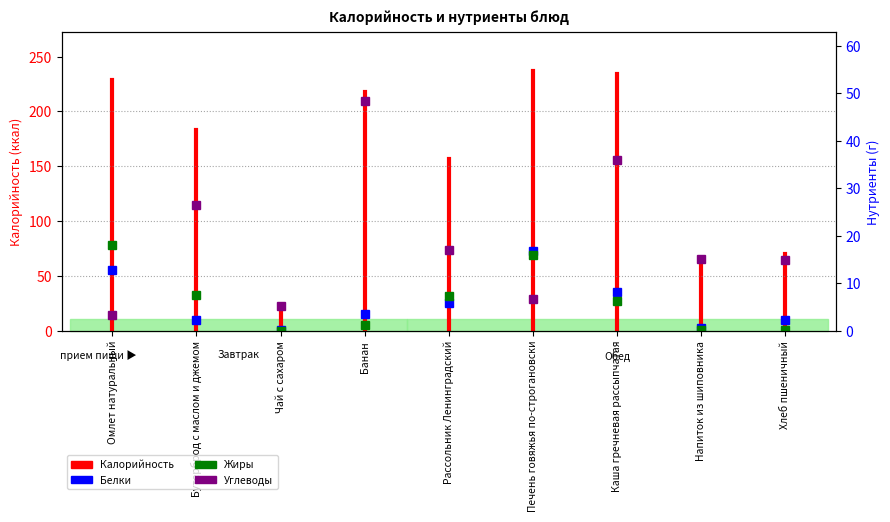

Reading left to right, extract all data points from this chart.

Белки: Омлет натуральный=12.7	Бутерброд с маслом и джемом=2.2	Чай с сахаром=0.1	Банан=3.5	Рассольник Ленинградский=5.9	Печень говяжья по-строгановски=16.7	Каша гречневая рассыпчатая=8.2	Напиток из шиповника=0.6	Хлеб пшеничный=2.3
Жиры: Омлет натуральный=18.0	Бутерброд с маслом и джемом=7.6	Чай с сахаром=0.0	Банан=1.2	Рассольник Ленинградский=7.2	Печень говяжья по-строгановски=15.9	Каша гречневая рассыпчатая=6.3	Напиток из шиповника=0.2	Хлеб пшеничный=0.2
Углеводы: Омлет натуральный=3.2	Бутерброд с маслом и джемом=26.4	Чай с сахаром=5.2	Банан=48.3	Рассольник Ленинградский=17.0	Печень говяжья по-строгановски=6.7	Каша гречневая рассыпчатая=35.9	Напиток из шиповника=15.1	Хлеб пшеничный=14.8